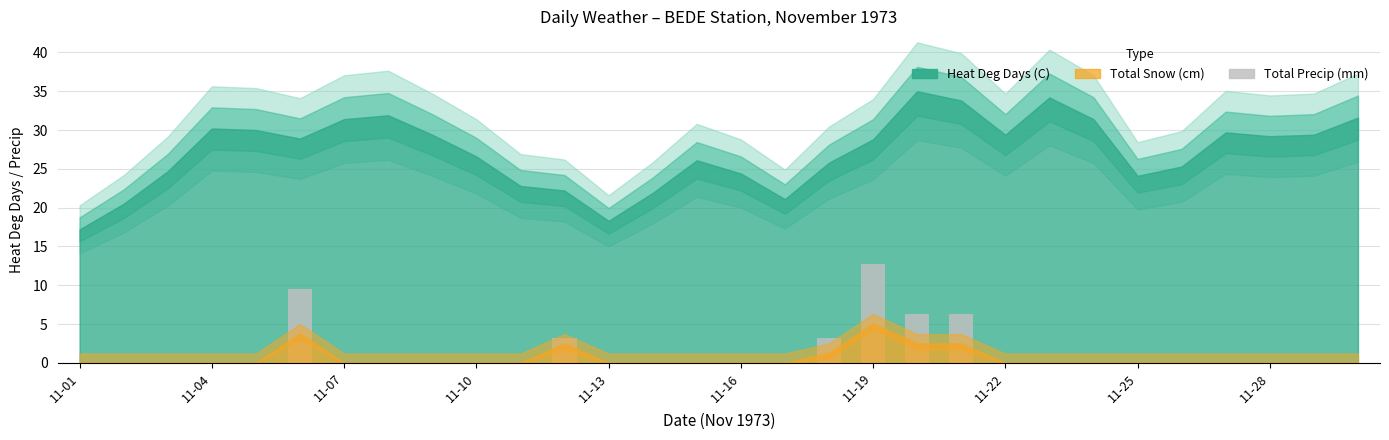

Reading left to right, what are all the values shown in this chart?

0.0	0.0	0.0	0.0	0.0	9.5	0.0	0.0	0.0	0.0	0.0	3.2	0.0	0.0	0.0	0.0	0.0	3.2	12.8	6.2	6.2	0.0	0.0	0.0	0.0	0.0	0.0	0.0	0.0	0.0